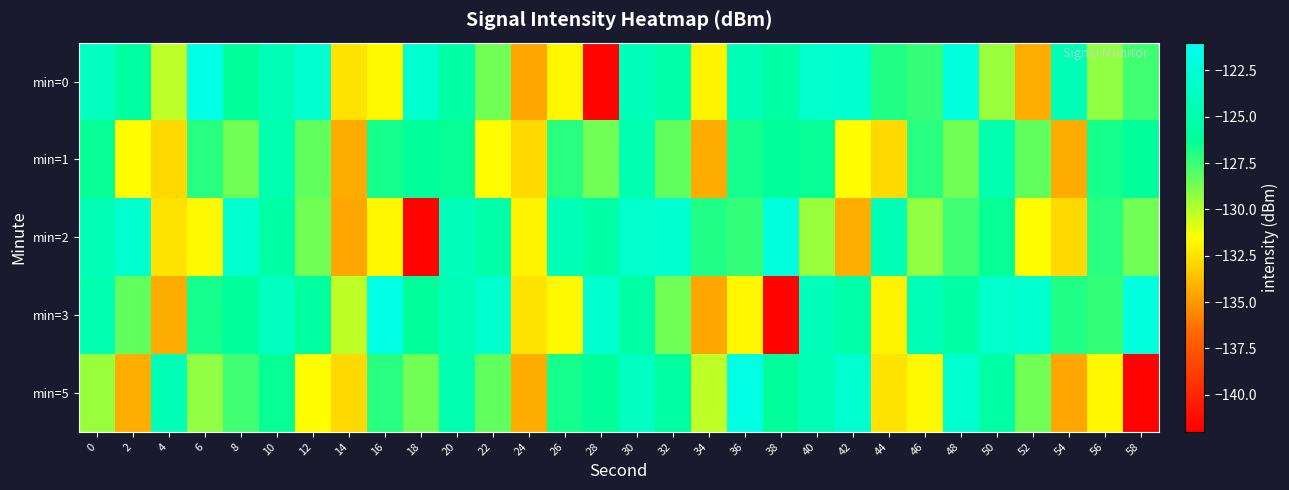

At which category does the chart reach its minimum across all series?

28